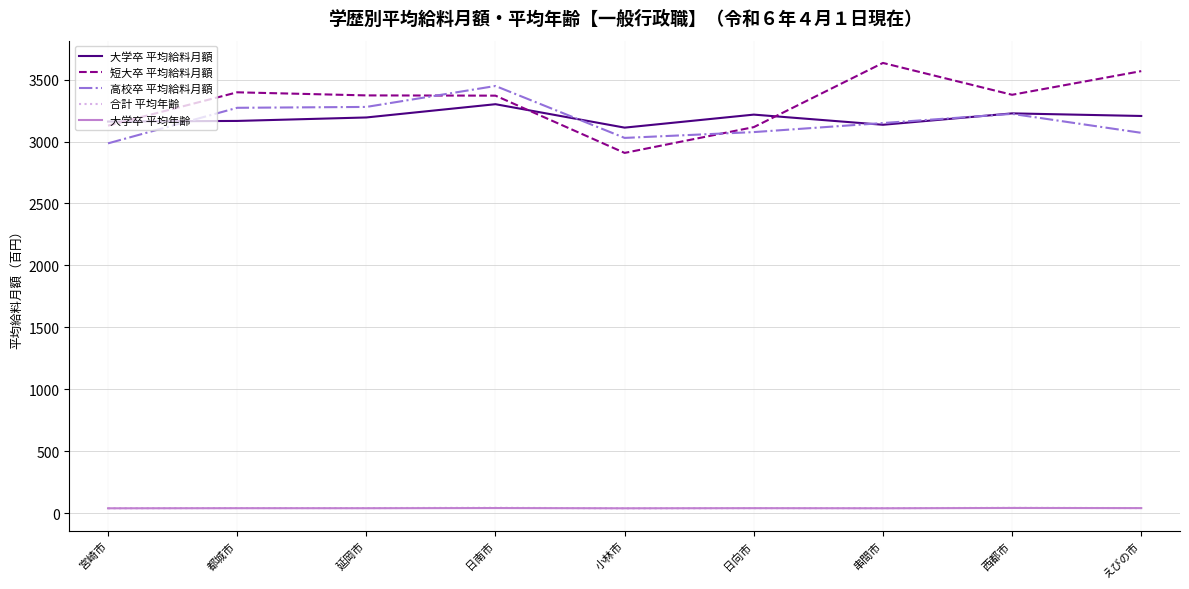

The 短大卒 平均給料月額 series shows 3377.0 at 西都市. True or false?

True